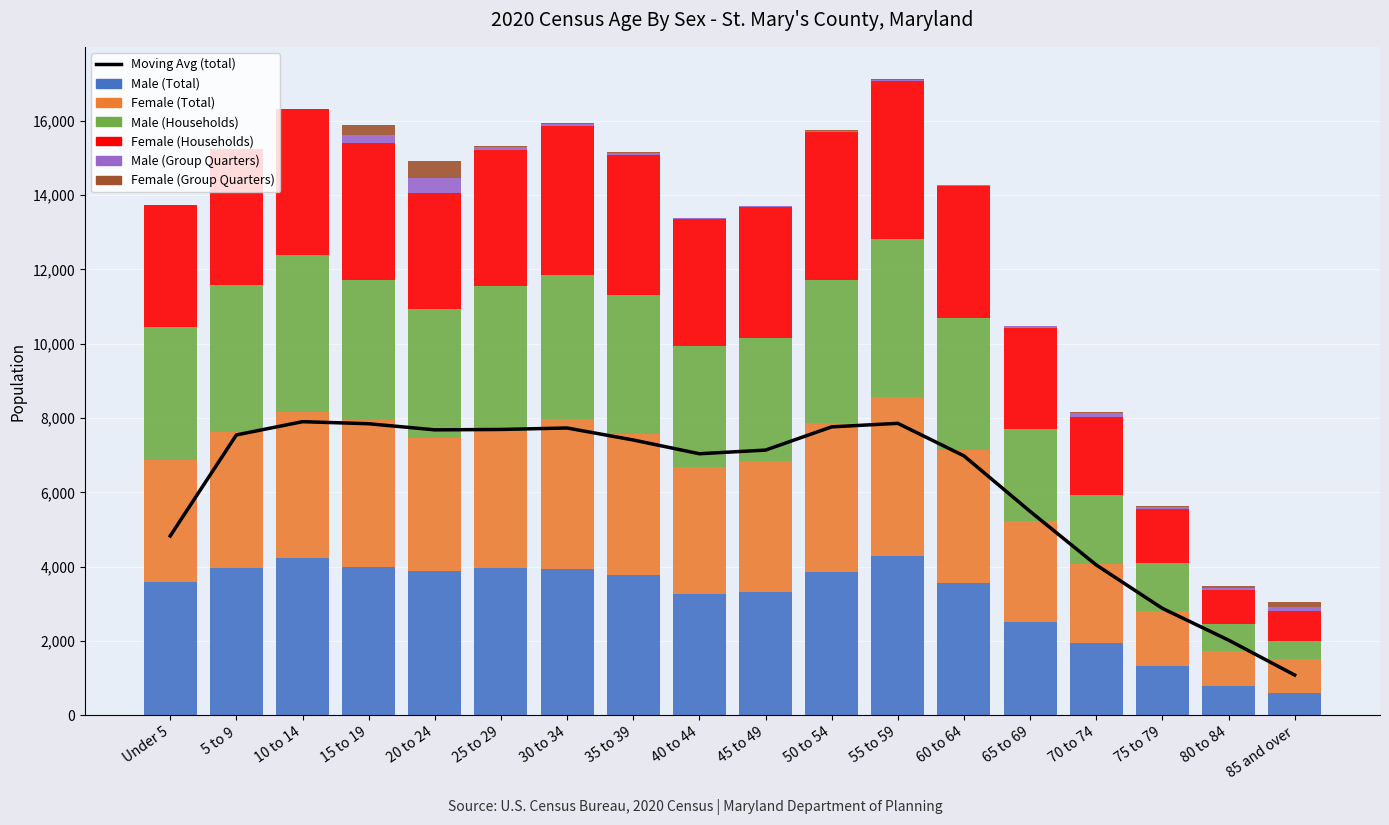

Is it true that Male (Households) equals 5328 at 50 to 54?

False